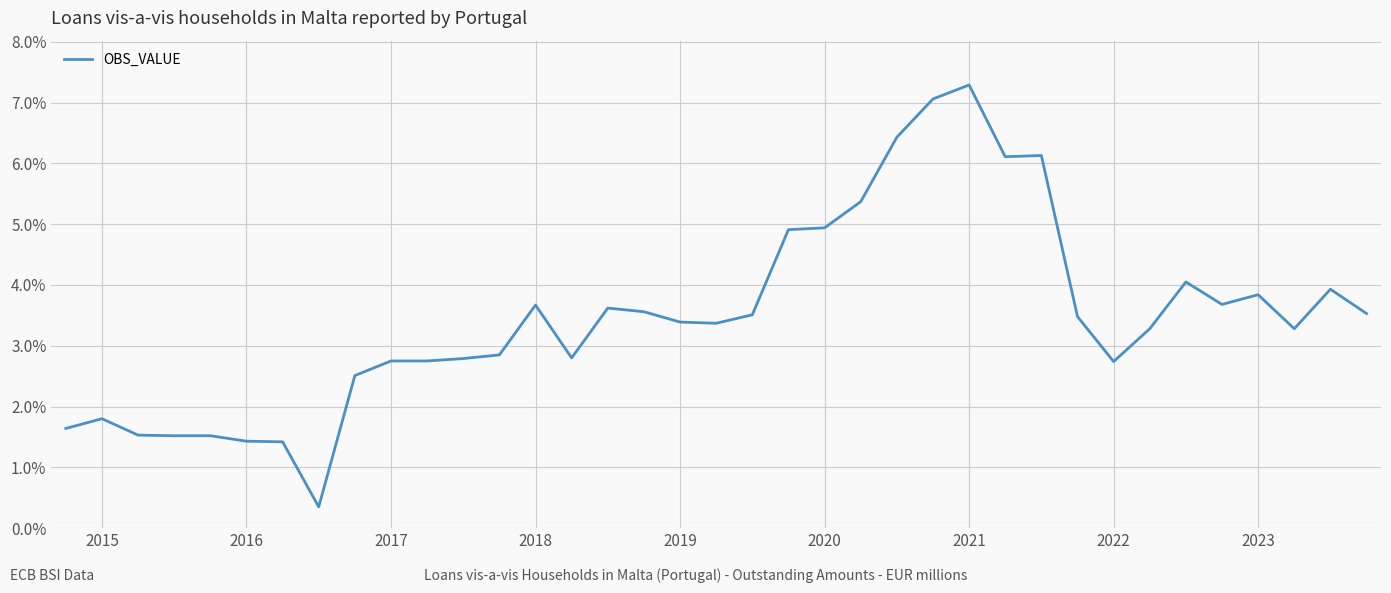

What is the greatest value displayed?

7.3